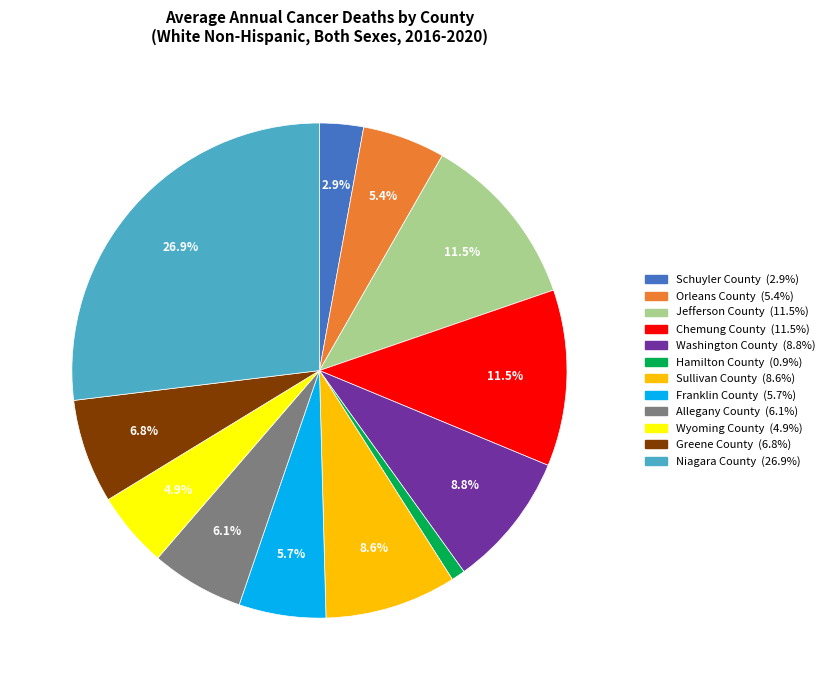

Does Sullivan County represent more than half of the total?

No